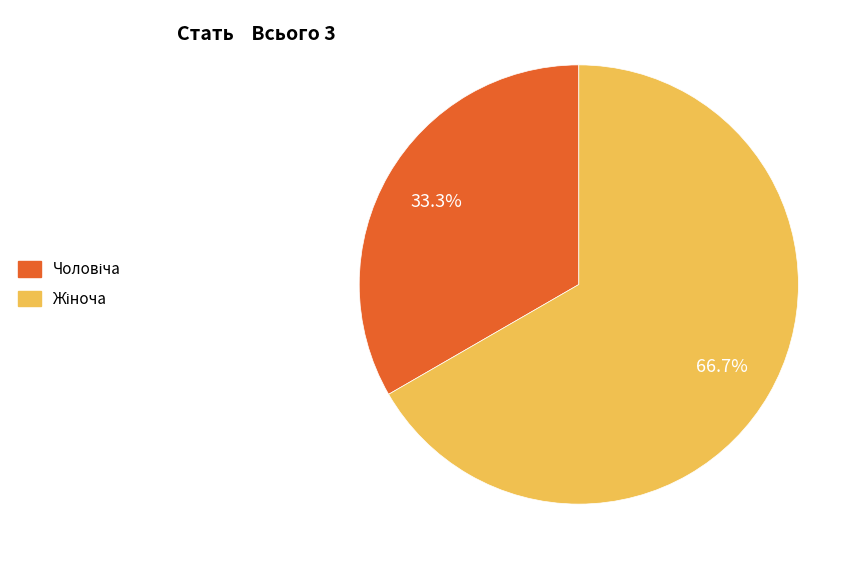

Is there a majority slice in this chart?

Yes